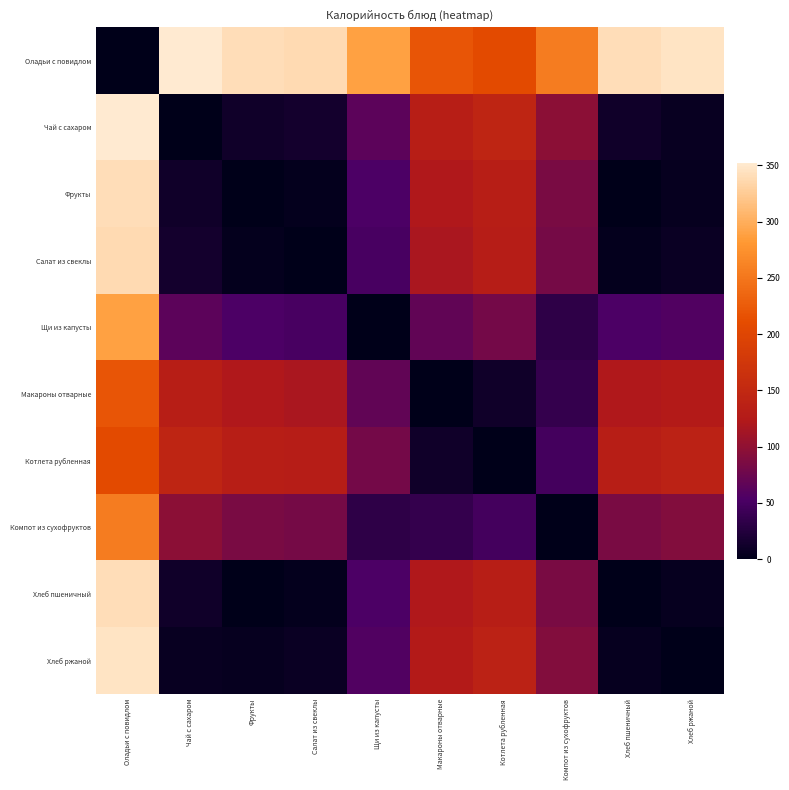

Reading left to right, extract all data points from this chart.

Оладьи с повидлом: Оладьи с повидлом=0.0	Чай с сахаром=352.5	Фрукты=340.8	Салат из свеклы=337.6	Щи из капусты=287.9	Макароны отварные=219.3	Котлета рубленная=207.9	Компот из сухофруктов=255.6	Хлеб пшеничный=341.0	Хлеб ржаной=345.8
Чай с сахаром: Оладьи с повидлом=352.5	Чай с сахаром=0.0	Фрукты=11.8	Салат из свеклы=14.9	Щи из капусты=64.5	Макароны отварные=133.2	Котлета рубленная=144.6	Компот из сухофруктов=96.9	Хлеб пшеничный=11.5	Хлеб ржаной=6.8
Фрукты: Оладьи с повидлом=340.8	Чай с сахаром=11.8	Фрукты=0.0	Салат из свеклы=3.1	Щи из капусты=52.8	Макароны отварные=121.4	Котлета рубленная=132.8	Компот из сухофруктов=85.1	Хлеб пшеничный=0.2	Хлеб ржаной=5.0
Салат из свеклы: Оладьи с повидлом=337.6	Чай с сахаром=14.9	Фрукты=3.1	Салат из свеклы=0.0	Щи из капусты=49.7	Макароны отварные=118.3	Котлета рубленная=129.7	Компот из сухофруктов=82.0	Хлеб пшеничный=3.3	Хлеб ржаной=8.1
Щи из капусты: Оладьи с повидлом=287.9	Чай с сахаром=64.5	Фрукты=52.8	Салат из свеклы=49.7	Щи из капусты=0.0	Макароны отварные=68.6	Котлета рубленная=80.0	Компот из сухофруктов=32.3	Хлеб пшеничный=53.0	Хлеб ржаной=57.8
Макароны отварные: Оладьи с повидлом=219.3	Чай с сахаром=133.2	Фрукты=121.4	Салат из свеклы=118.3	Щи из капусты=68.6	Макароны отварные=0.0	Котлета рубленная=11.4	Компот из сухофруктов=36.3	Хлеб пшеничный=121.7	Хлеб ржаной=126.4
Котлета рубленная: Оладьи с повидлом=207.9	Чай с сахаром=144.6	Фрукты=132.8	Салат из свеклы=129.7	Щи из капусты=80.0	Макароны отварные=11.4	Котлета рубленная=0.0	Компот из сухофруктов=47.7	Хлеб пшеничный=133.1	Хлеб ржаной=137.8
Компот из сухофруктов: Оладьи с повидлом=255.6	Чай с сахаром=96.9	Фрукты=85.1	Салат из свеклы=82.0	Щи из капусты=32.3	Макароны отварные=36.3	Котлета рубленная=47.7	Компот из сухофруктов=0.0	Хлеб пшеничный=85.4	Хлеб ржаной=90.1
Хлеб пшеничный: Оладьи с повидлом=341.0	Чай с сахаром=11.5	Фрукты=0.2	Салат из свеклы=3.3	Щи из капусты=53.0	Макароны отварные=121.7	Котлета рубленная=133.1	Компот из сухофруктов=85.4	Хлеб пшеничный=0.0	Хлеб ржаной=4.8
Хлеб ржаной: Оладьи с повидлом=345.8	Чай с сахаром=6.8	Фрукты=5.0	Салат из свеклы=8.1	Щи из капусты=57.8	Макароны отварные=126.4	Котлета рубленная=137.8	Компот из сухофруктов=90.1	Хлеб пшеничный=4.8	Хлеб ржаной=0.0